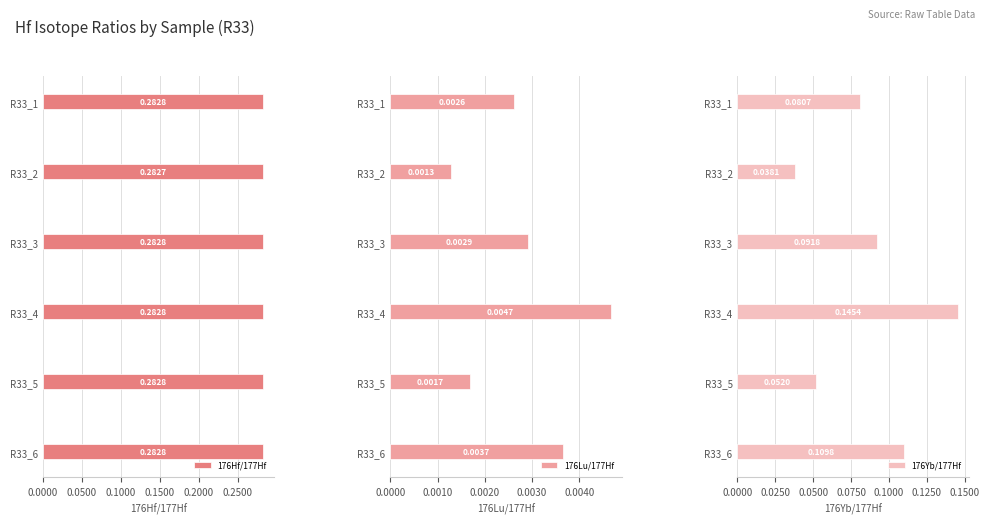

Rank the categories by 176Lu/177Hf value from highest to lowest.

R33_4, R33_6, R33_3, R33_1, R33_5, R33_2